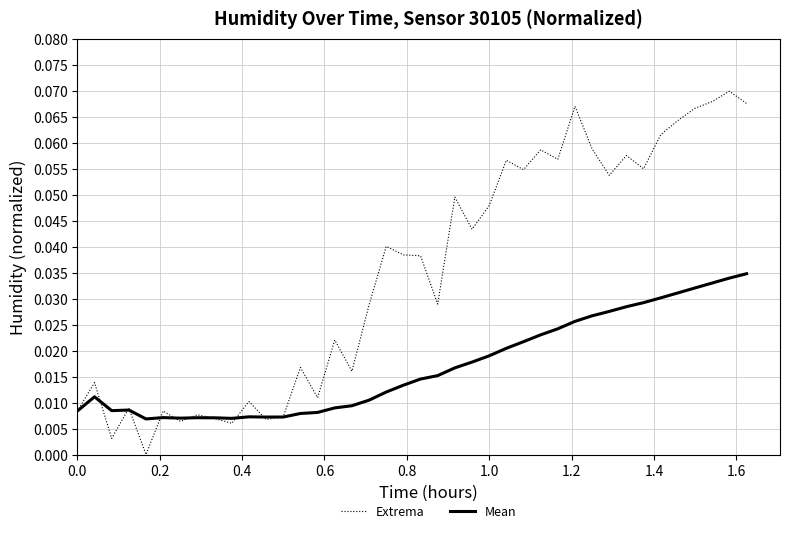

What is the sum of all Mean values?

0.7